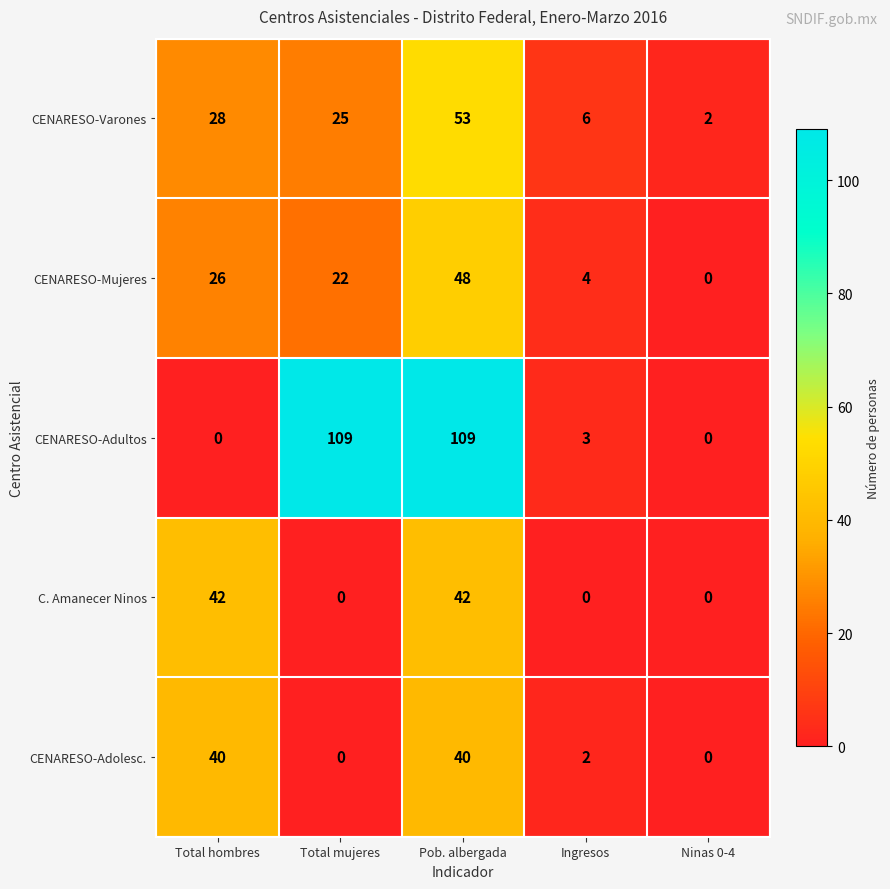

Reading left to right, transcribe all the data shown in this chart.

CENARESO-Varones: 28	25	53	6	2
CENARESO-Mujeres: 26	22	48	4	0
CENARESO-Adultos: 0	109	109	3	0
C. Amanecer Ninos: 42	0	42	0	0
CENARESO-Adolesc.: 40	0	40	2	0